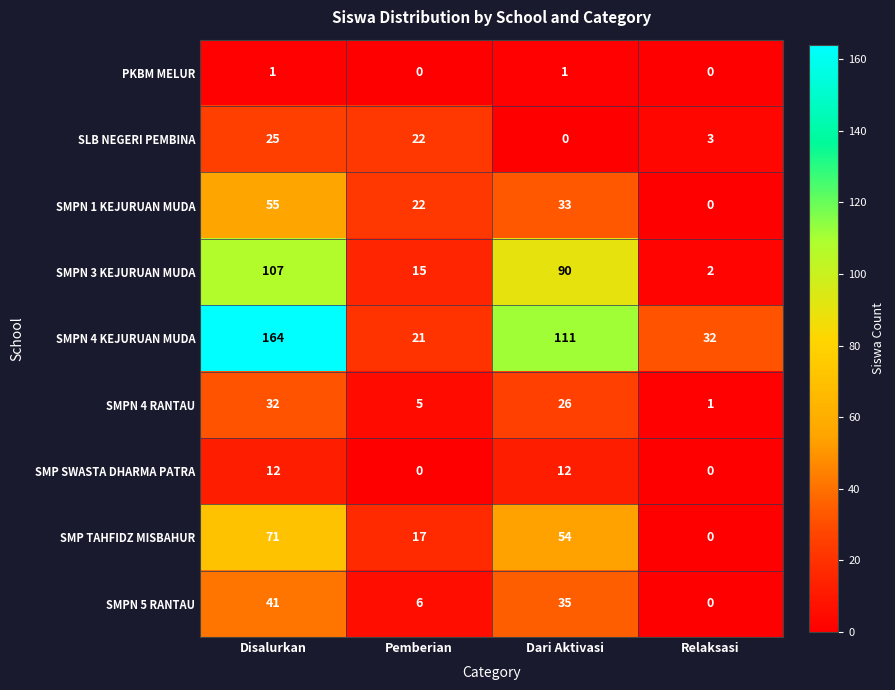

At which category is the sum across all series the highest?

Disalurkan